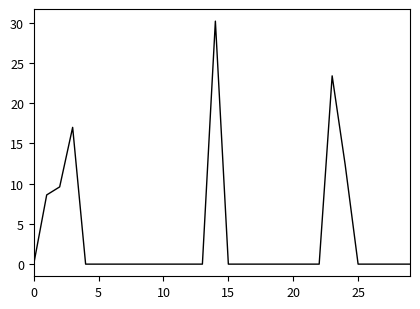

What is the greatest value displayed?

30.2